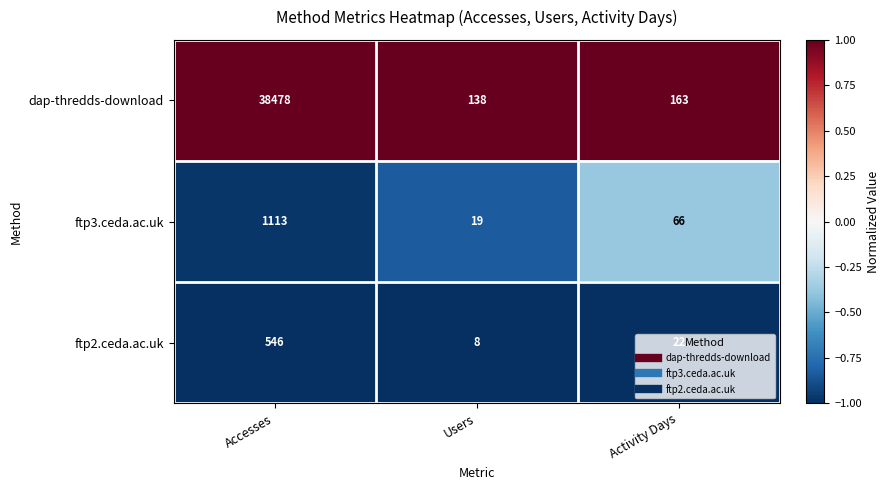

What is the lowest value of the ftp3.ceda.ac.uk series?

19